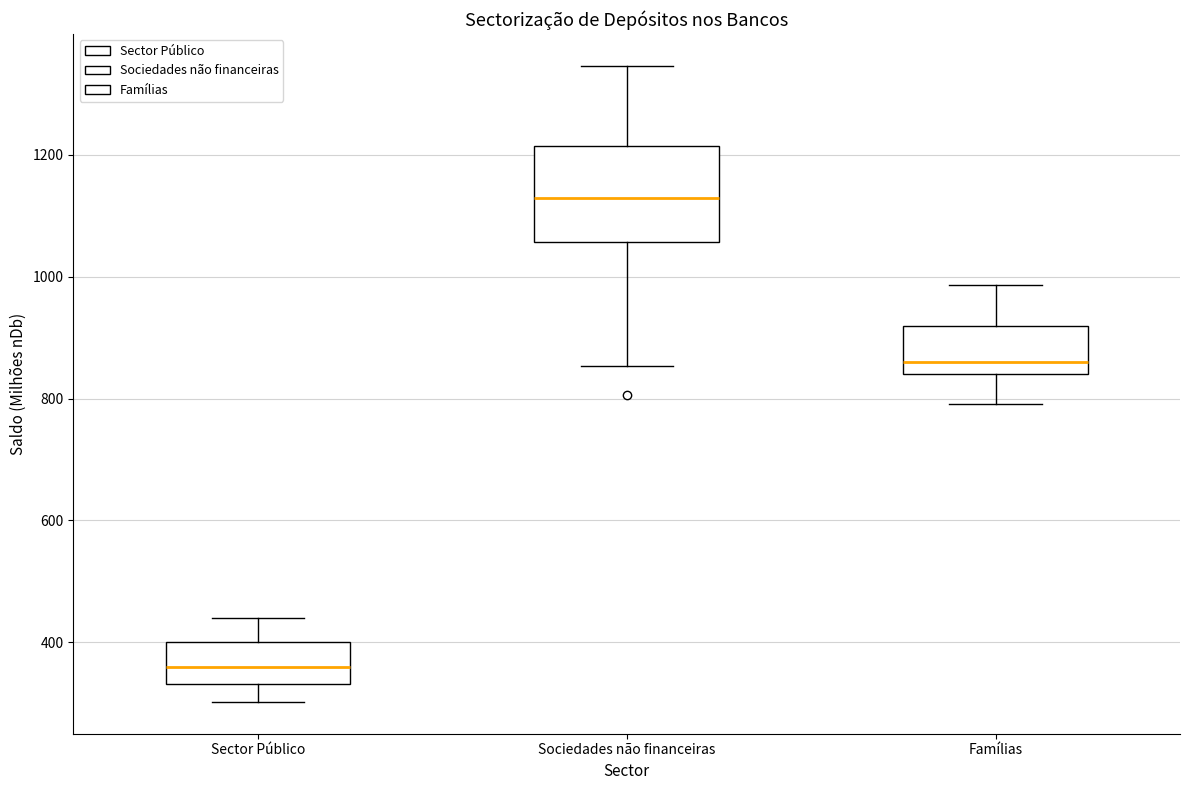

Comparing the boxes themselves (not the whiskers), which one is the tallest?

Sociedades não financeiras